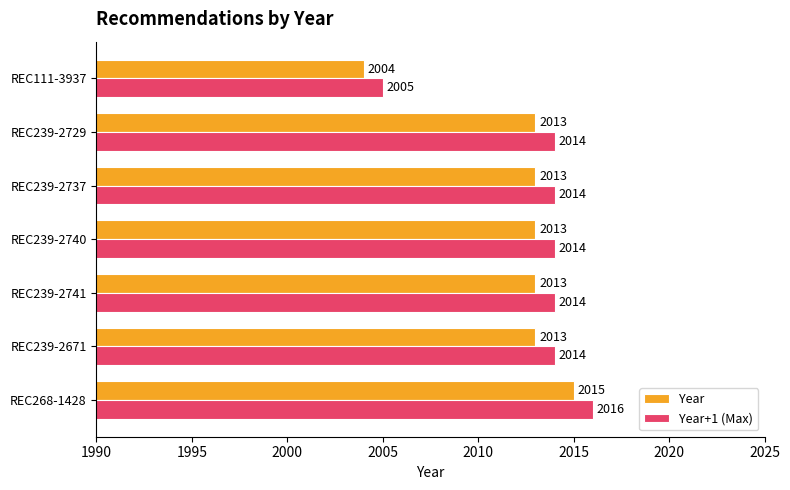

What is the total value across all series at REC239-2740?

4027